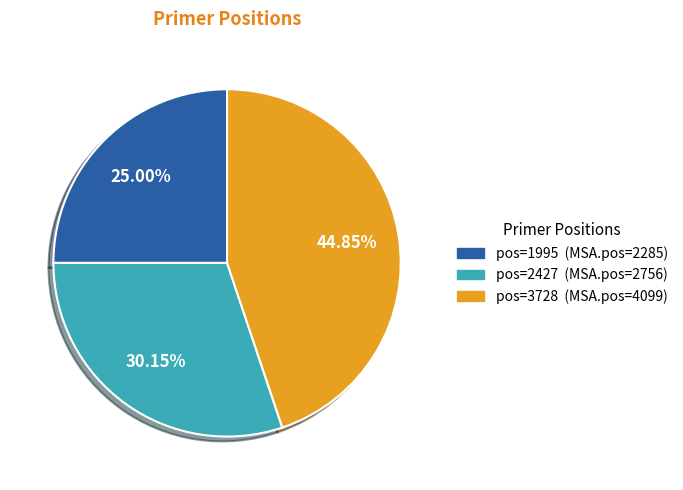

Is there a majority slice in this chart?

No